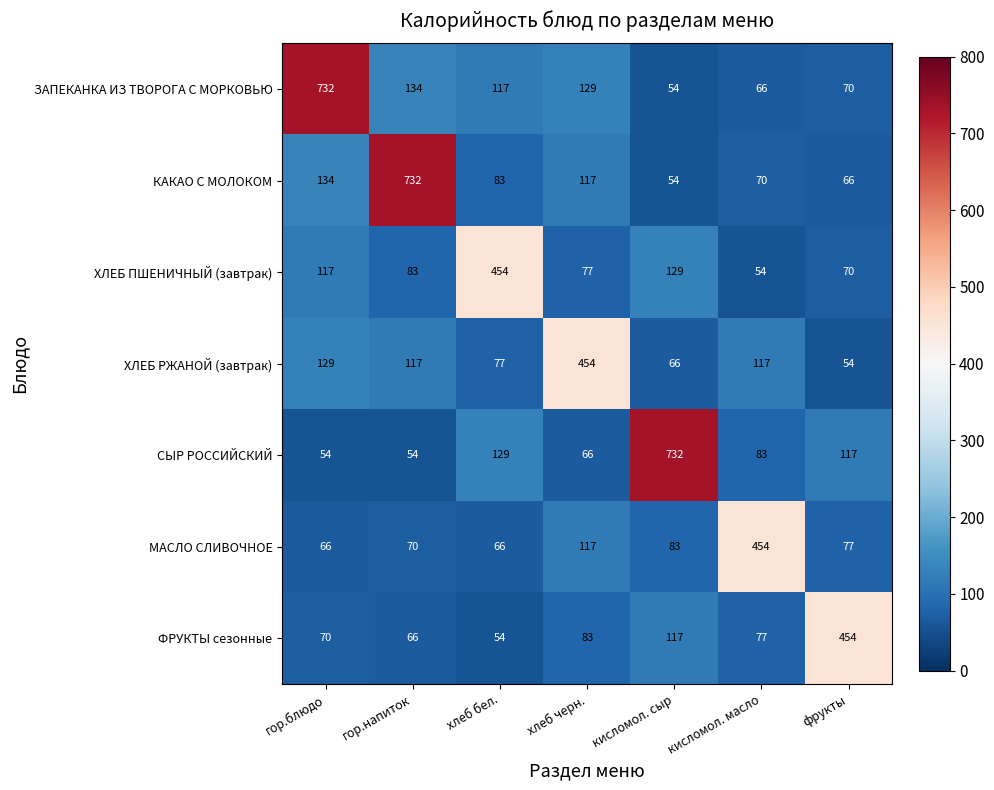

At how many categories does at least one series exceed 92?

7